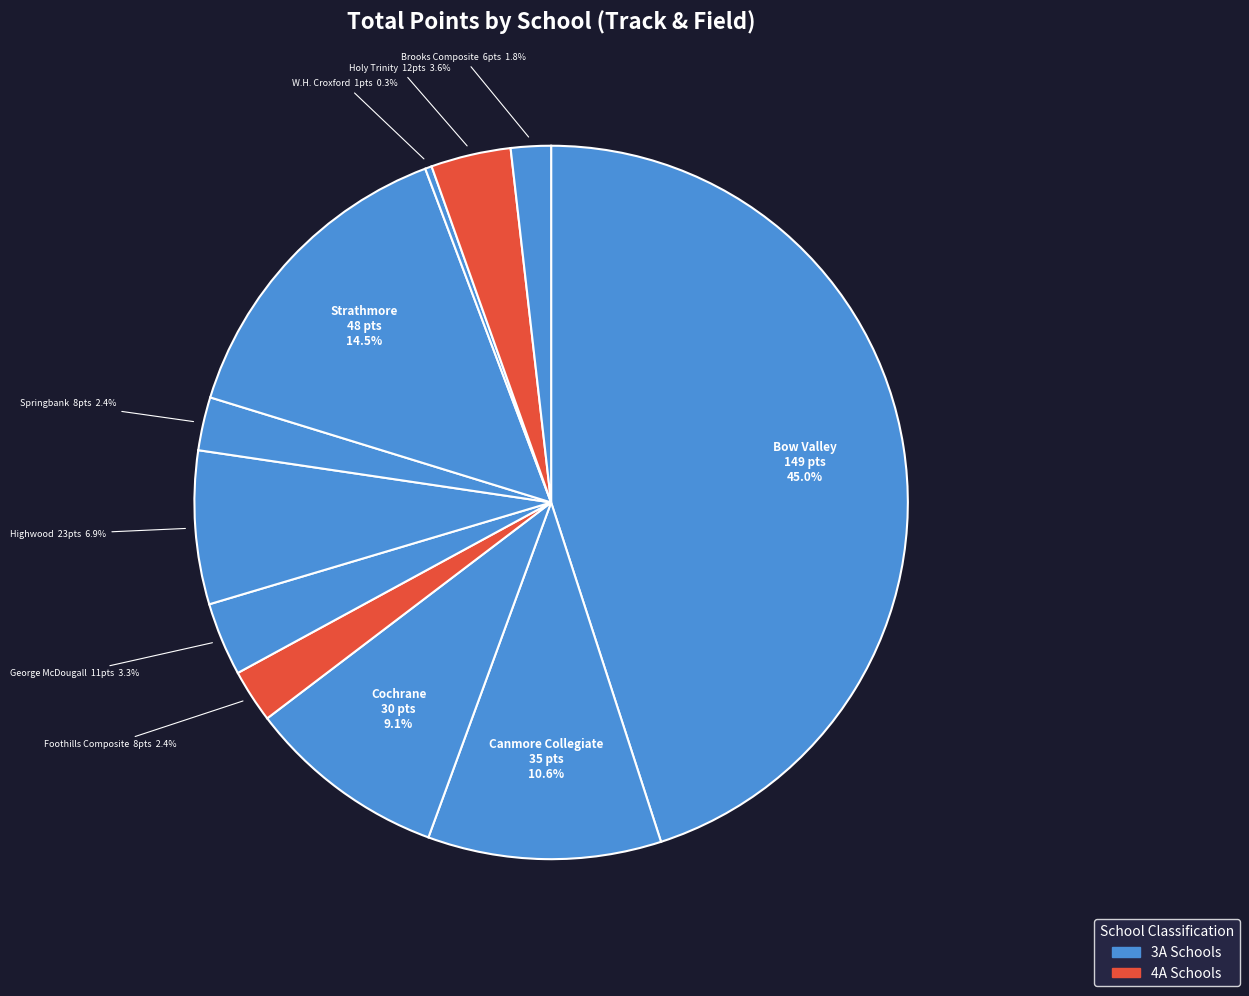

To the nearest percent, what portion does Cochrane represent?

9%